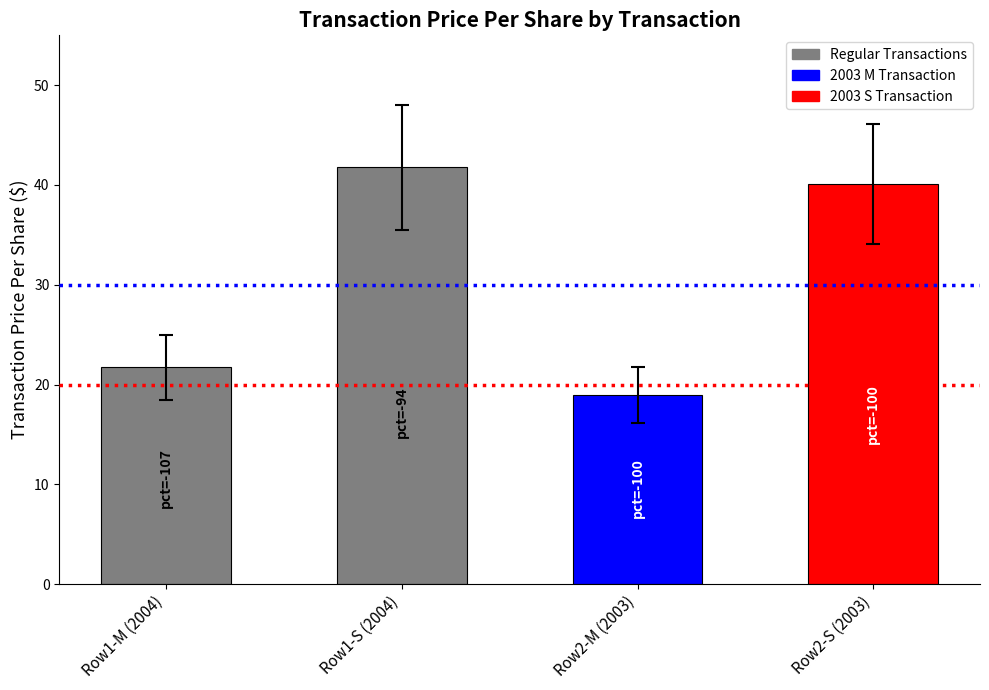

Reading right to left, what are all the values shown in this chart?

40.1	18.9	41.8	21.8